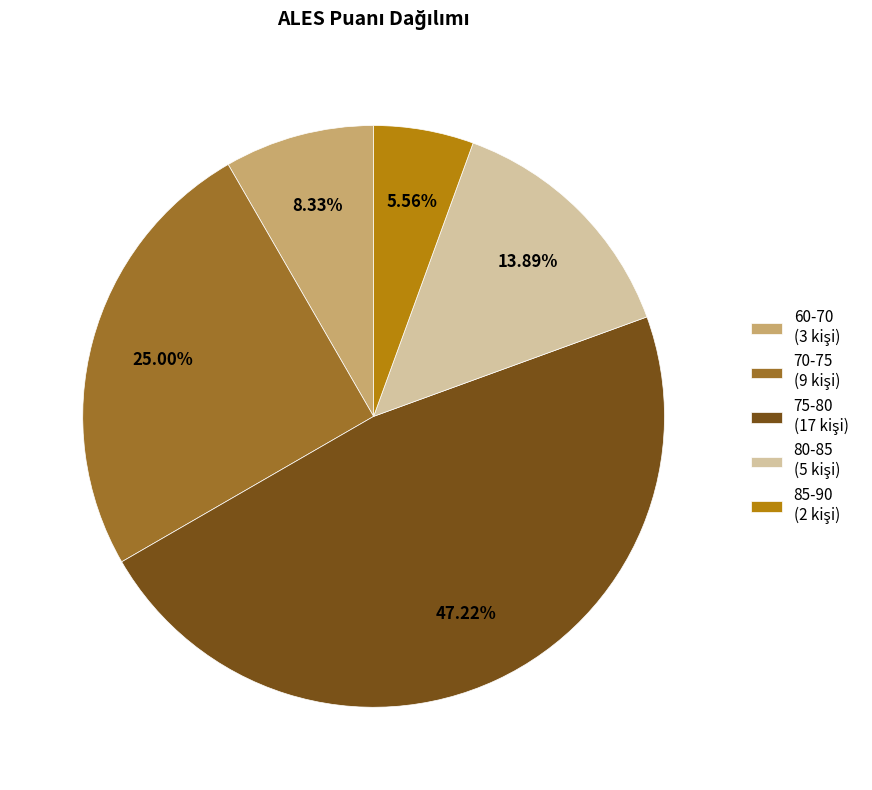

Does any single category account for the majority?

No